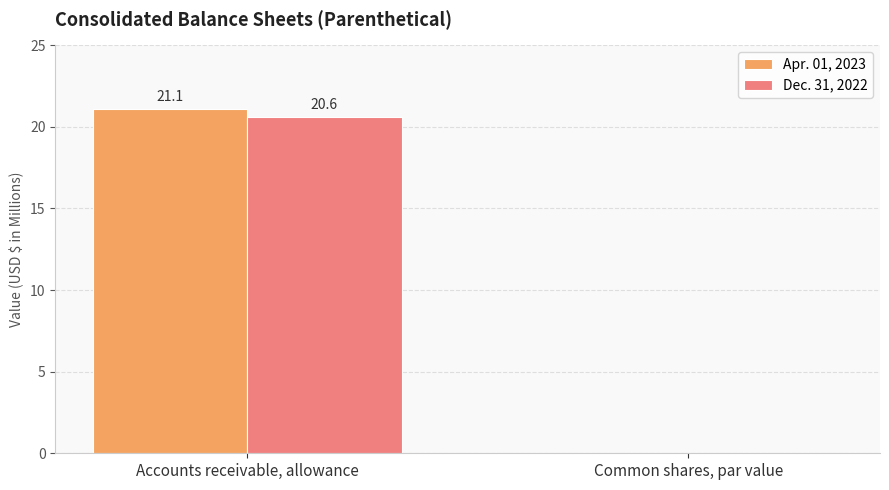

Which series has the largest range (max minus min)?

Apr. 01, 2023